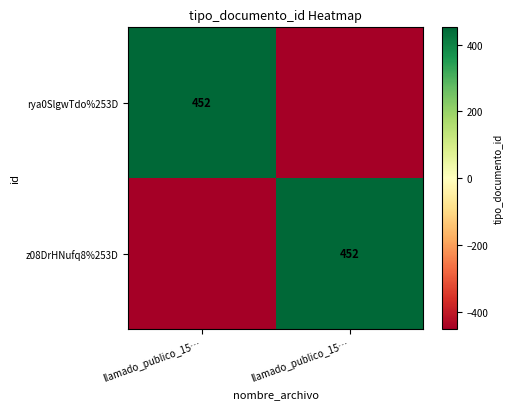

Which category has the highest value in the z08DrHNufq8%253D series?

llamado_publico_15…